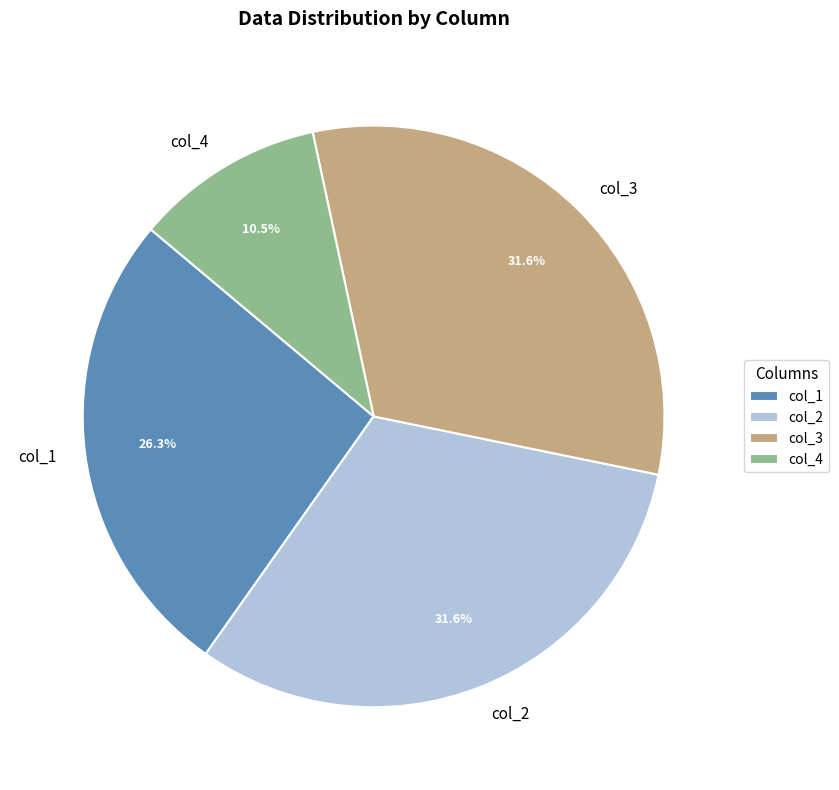

Does col_3 represent more than half of the total?

No